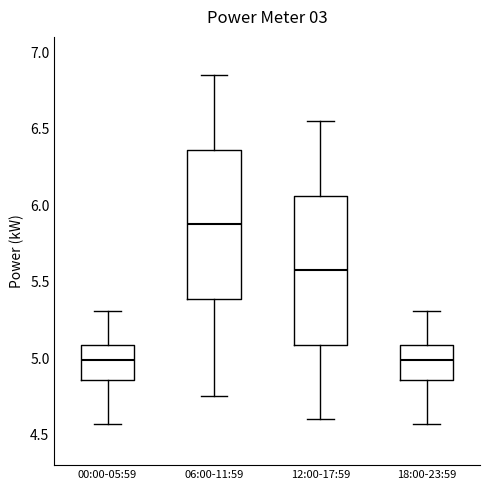

Where does the median line of the box for 00:00-05:59 sit on the y-axis? The values are not printed on the chart, so give them approximately, as read against the axis.

5.00